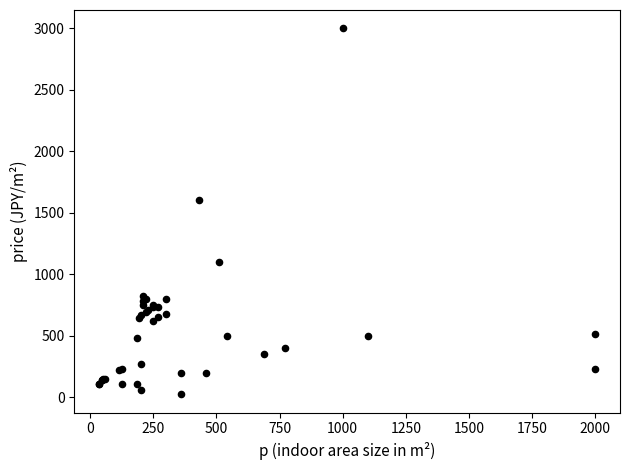

What Y value in the scatter plot is closest to 1511?

1600